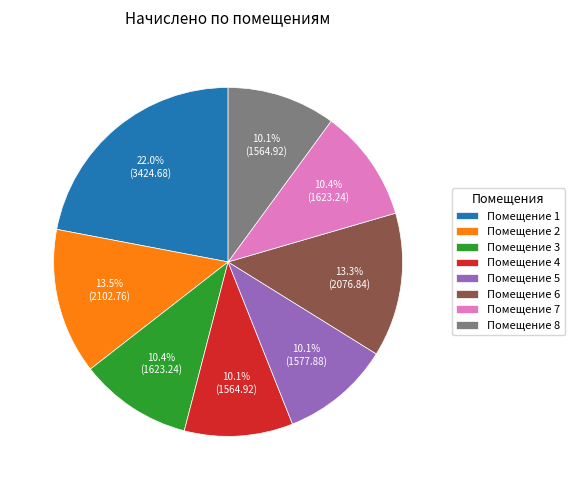

Is the sum of Помещение 1 and Помещение 7 greater than half?

No